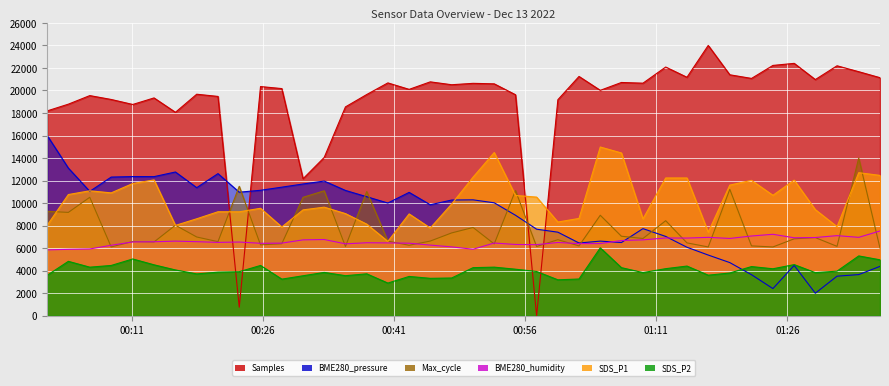

What is the minimum value for BME280_humidity?

5848.0